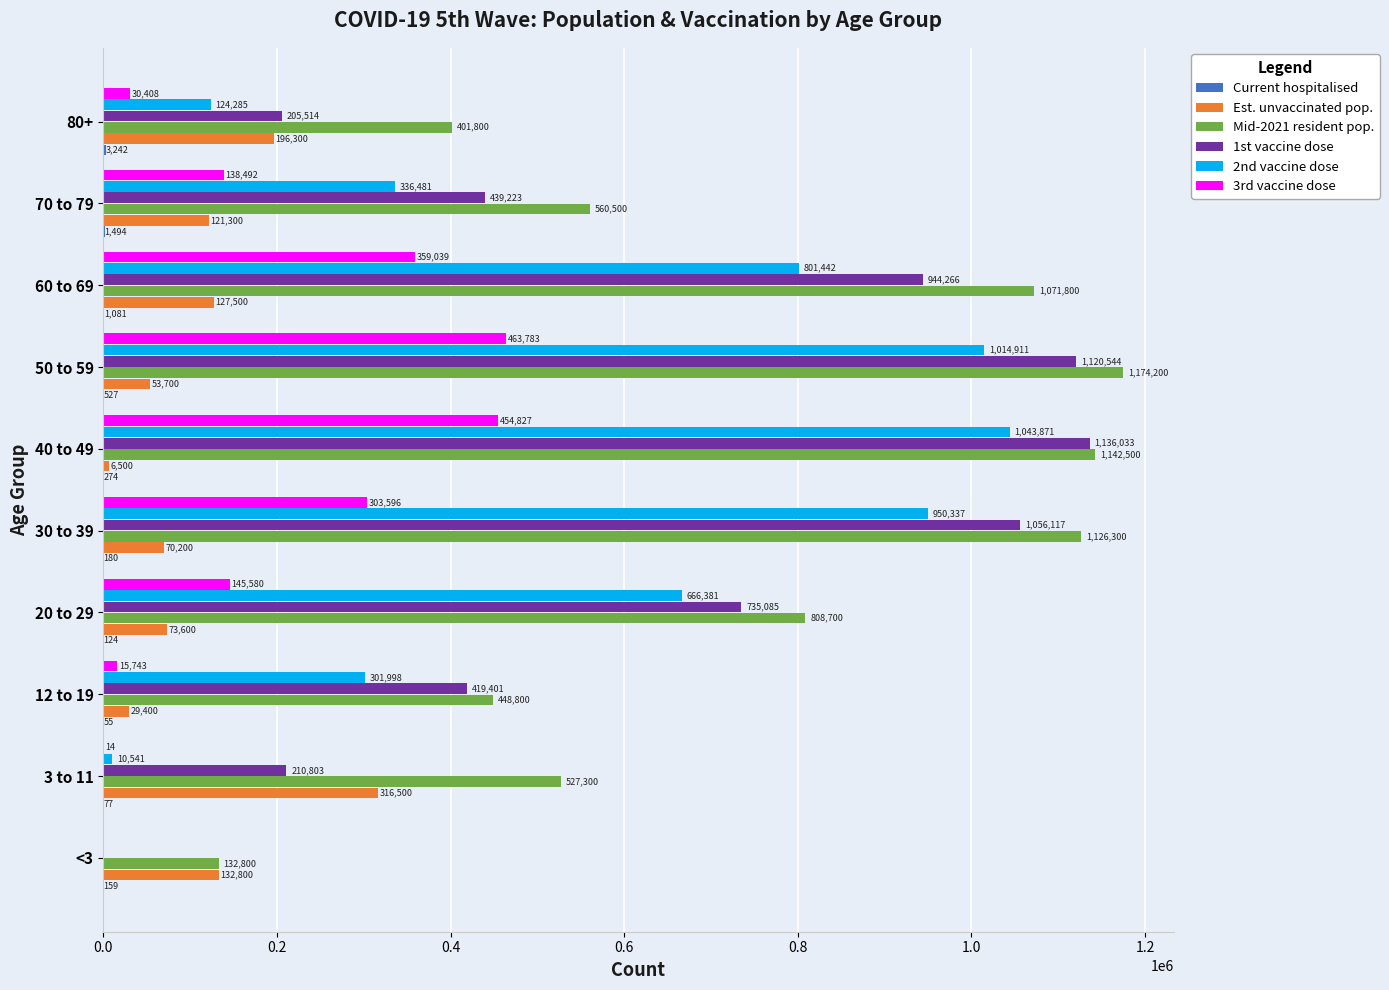

Is it true that 3rd vaccine dose equals 138492 at 70 to 79?

True